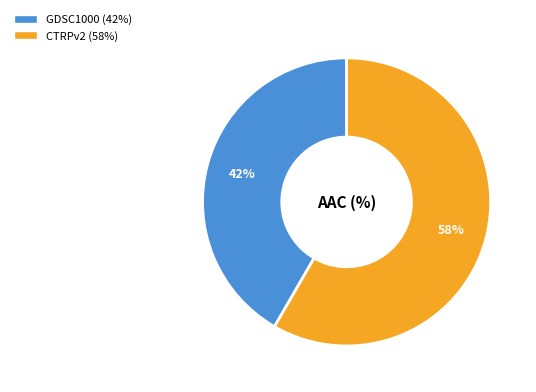

To the nearest percent, what is the combined percentage of GDSC1000 and CTRPv2?

100%